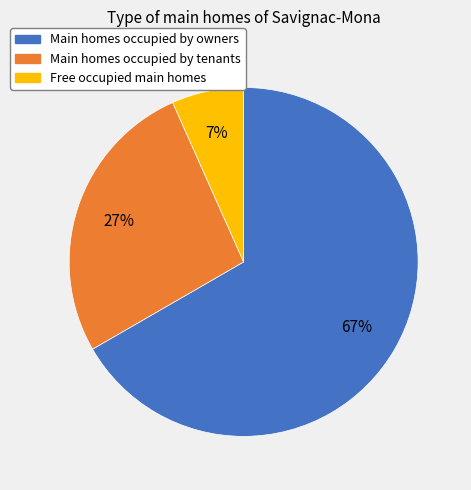

To the nearest percent, what is the average slice percentage?

33%